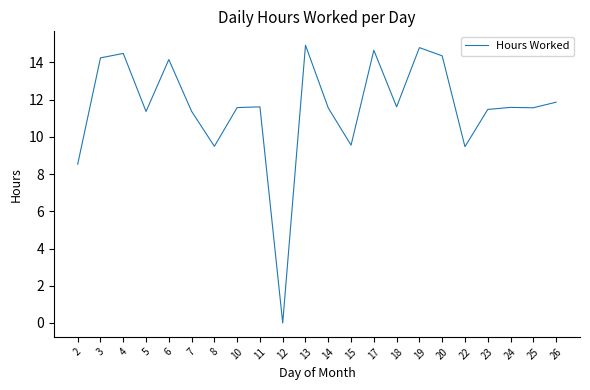

The value at 19 is 14.8. True or false?

True